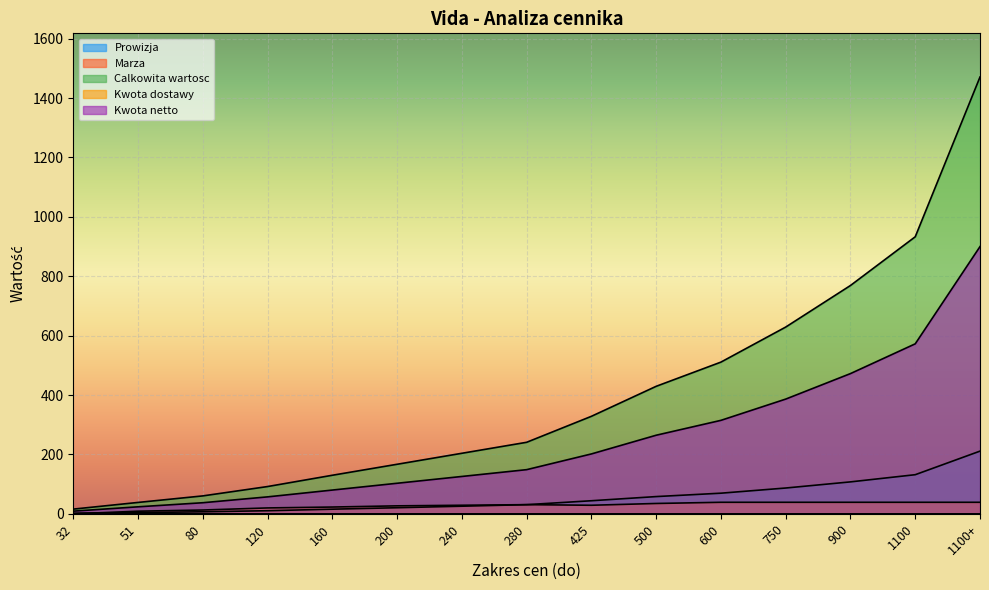

True or false: Calkowita wartosc has more than 1 points higher than both neighbors.

False